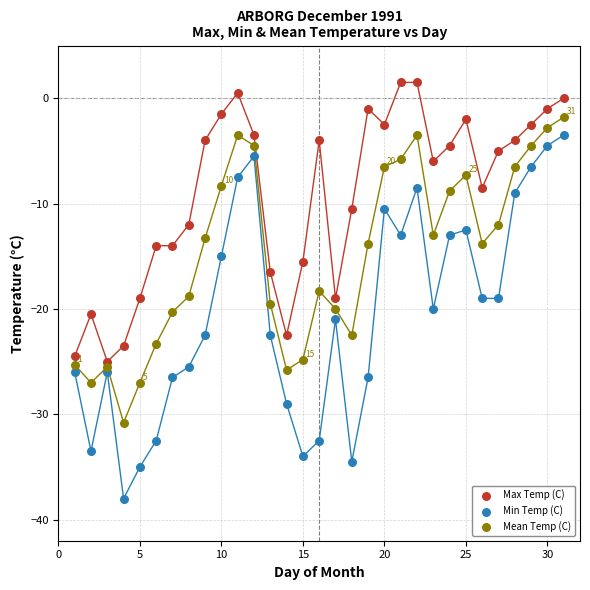

Across all data points, what is the range of X values (max minus min)?

30.0